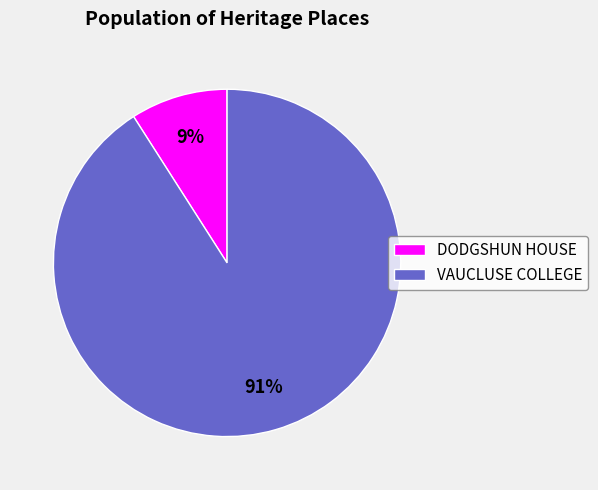

How many slices are in this pie chart?

2